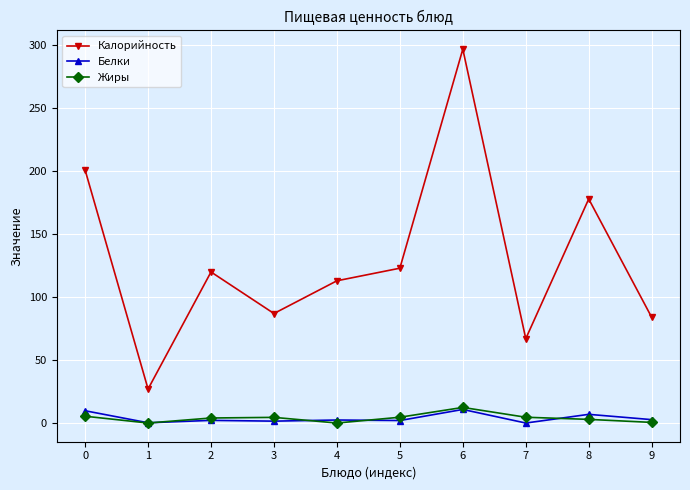

At which category does the chart reach its peak across all series?

6